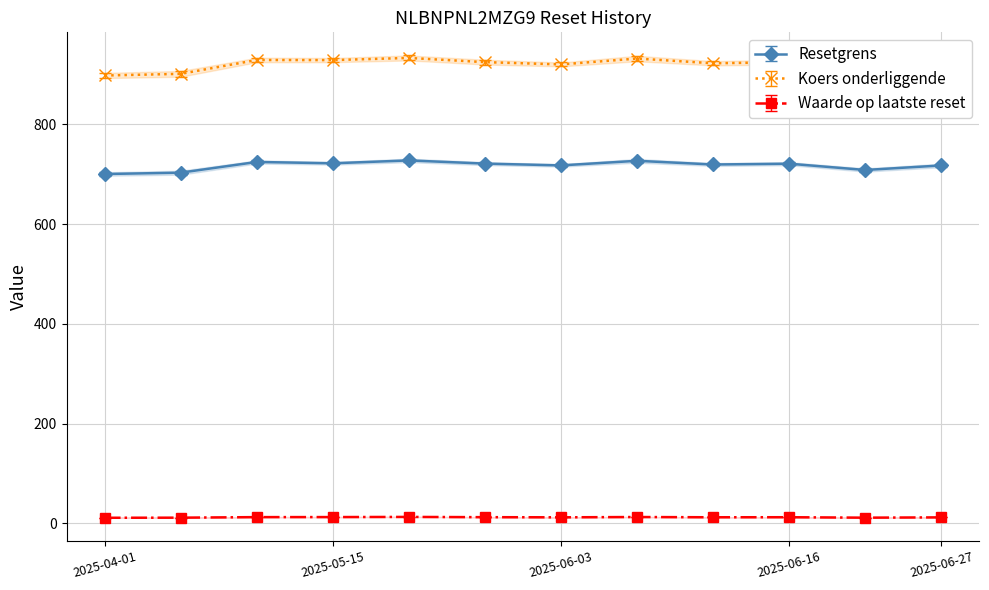

True or false: Koers onderliggende and Resetgrens cross at least once.

False